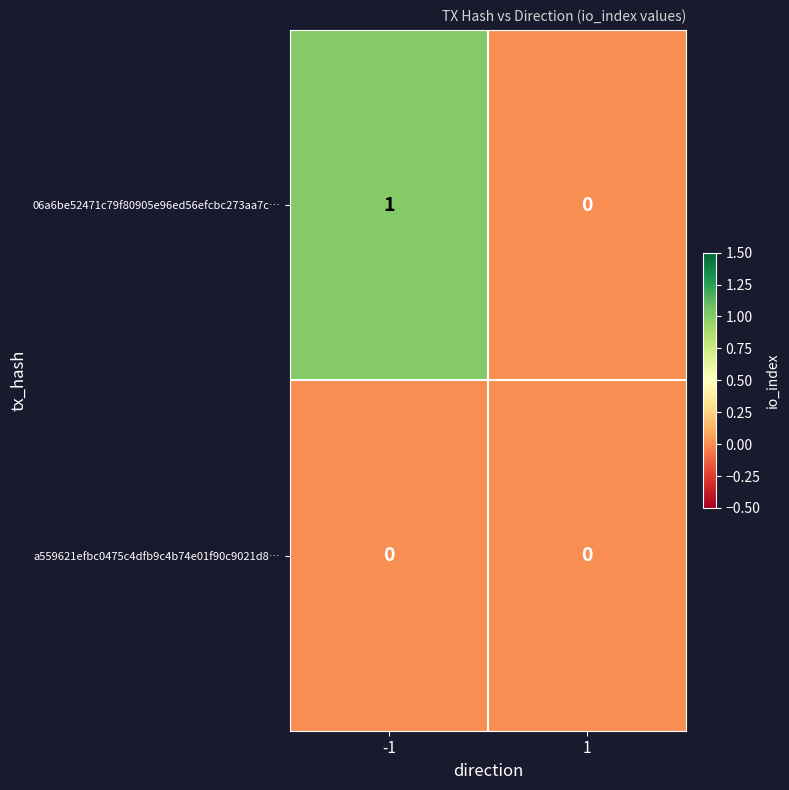

At which category is the sum across all series the highest?

-1